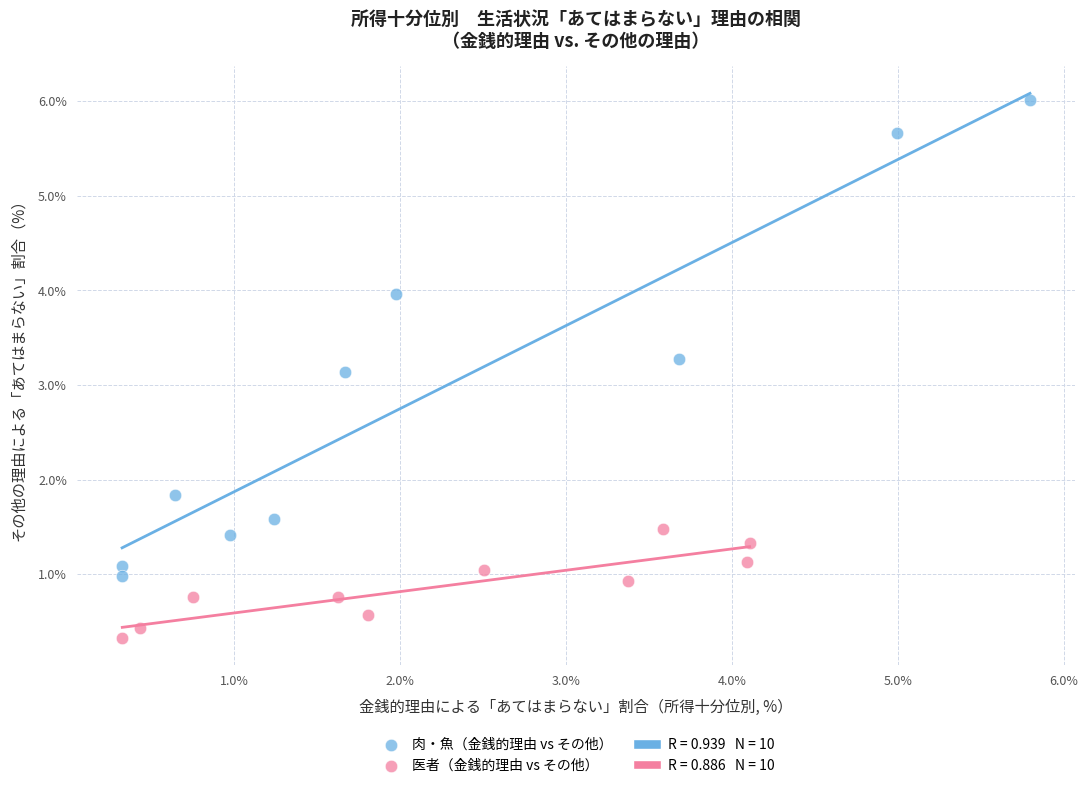

Which series contains the lowest Y value?

医者（金銭的理由 vs その他）